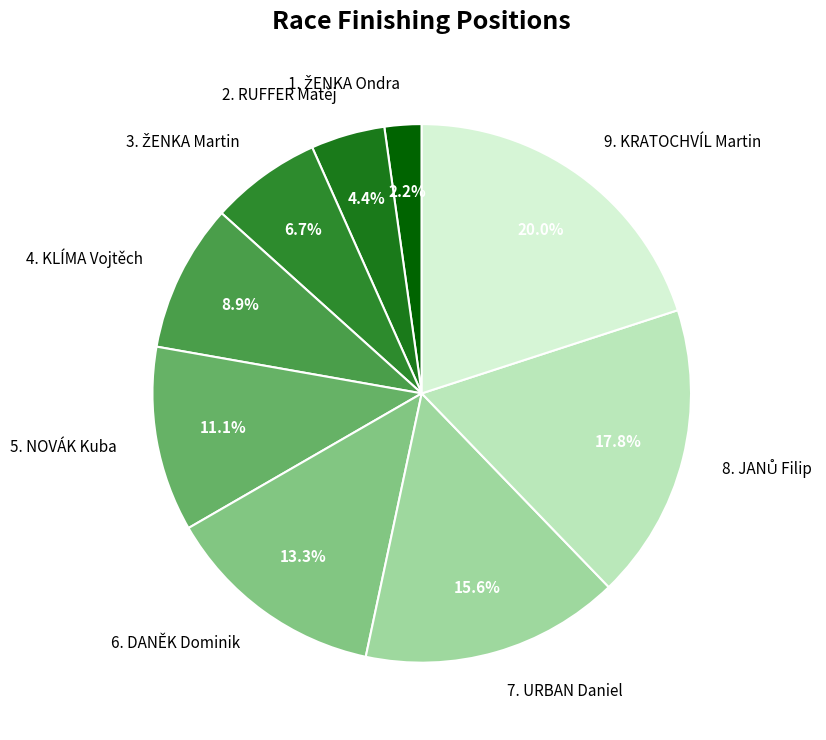

What percentage is the 4. KLÍMA Vojtěch slice, to the nearest percent?

9%